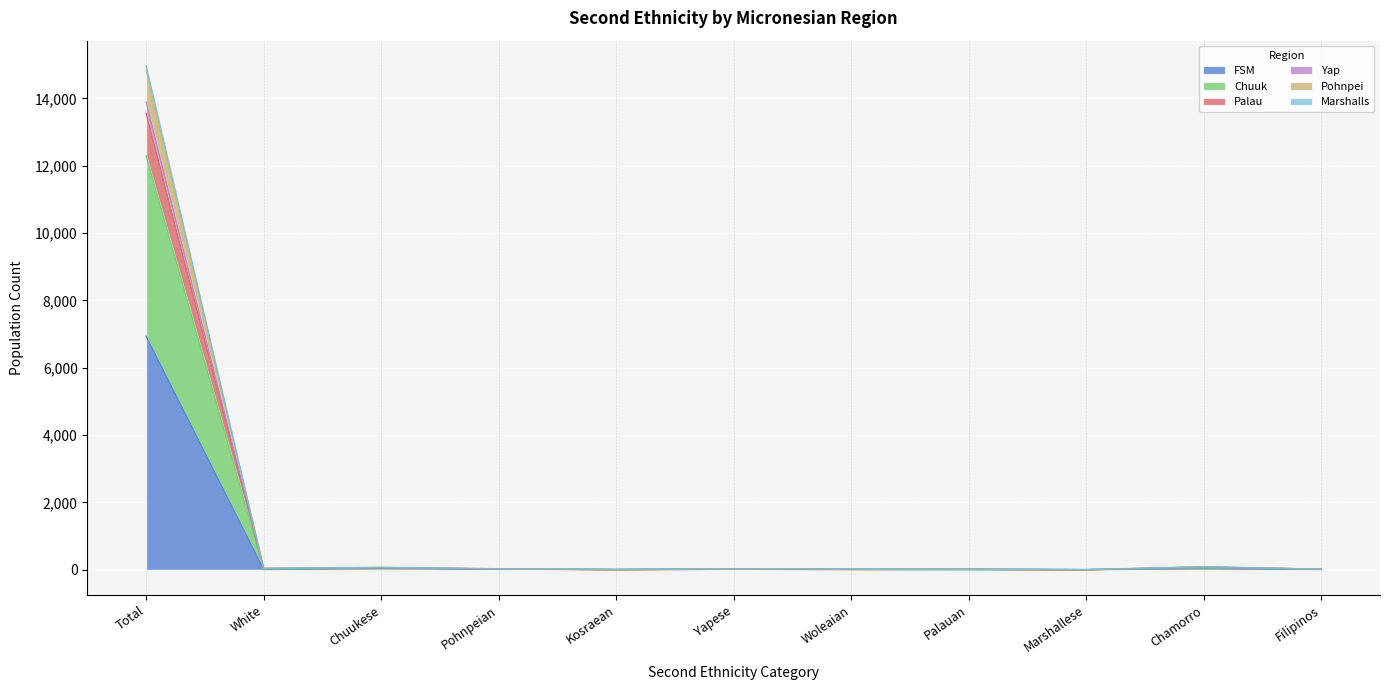

Where is FSM nearest to the value 3467?

Chuukese